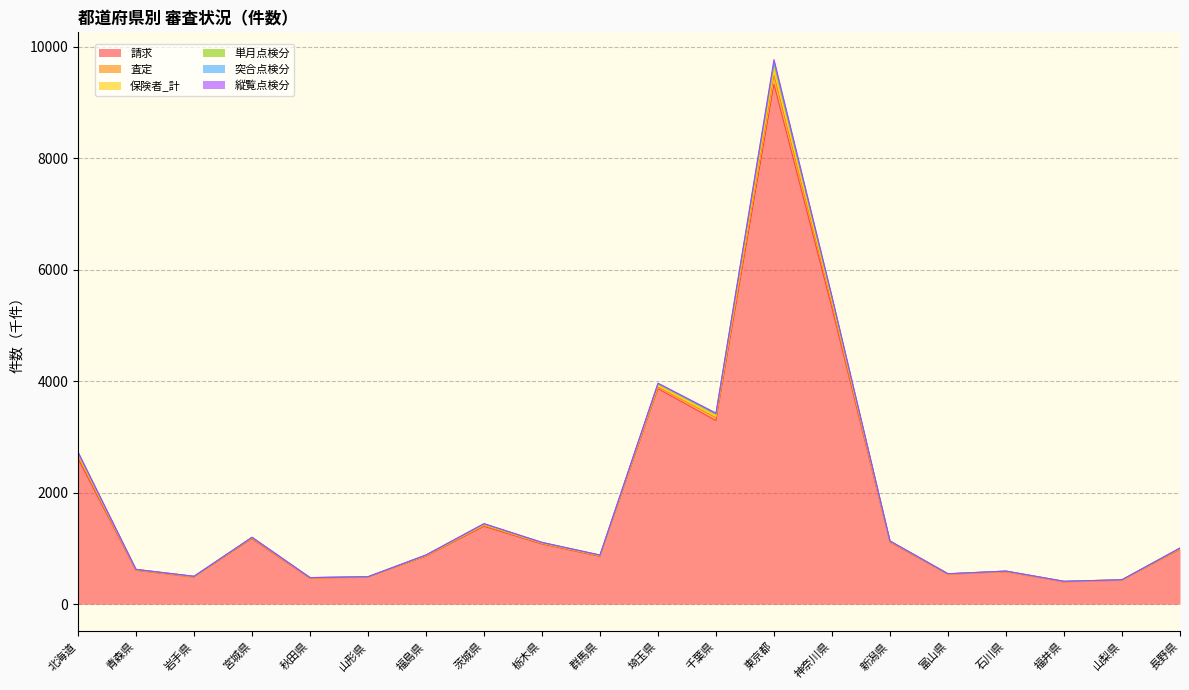

At how many categories does at least one series exceed 1337?

6